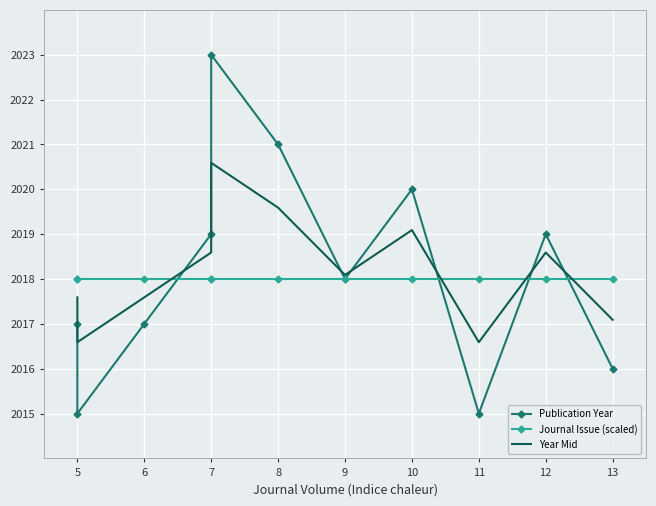

How many interior local peaks does the Publication Year series have?

3